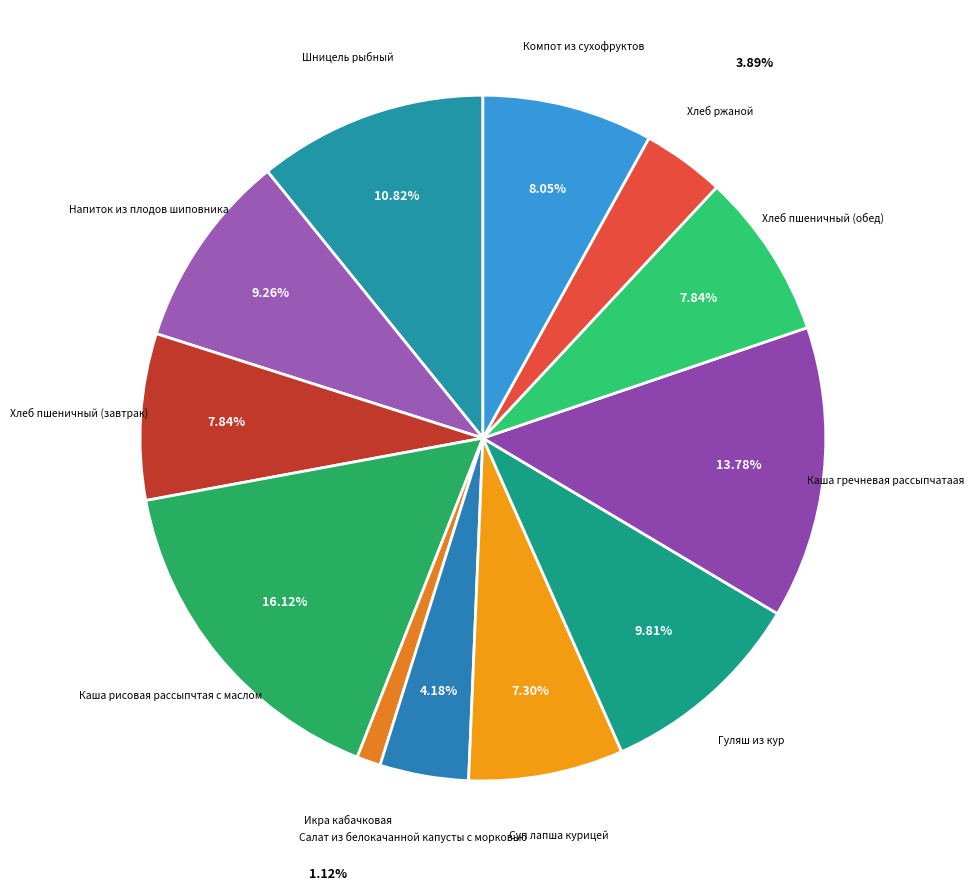

Count the number of slices in the pie.

12